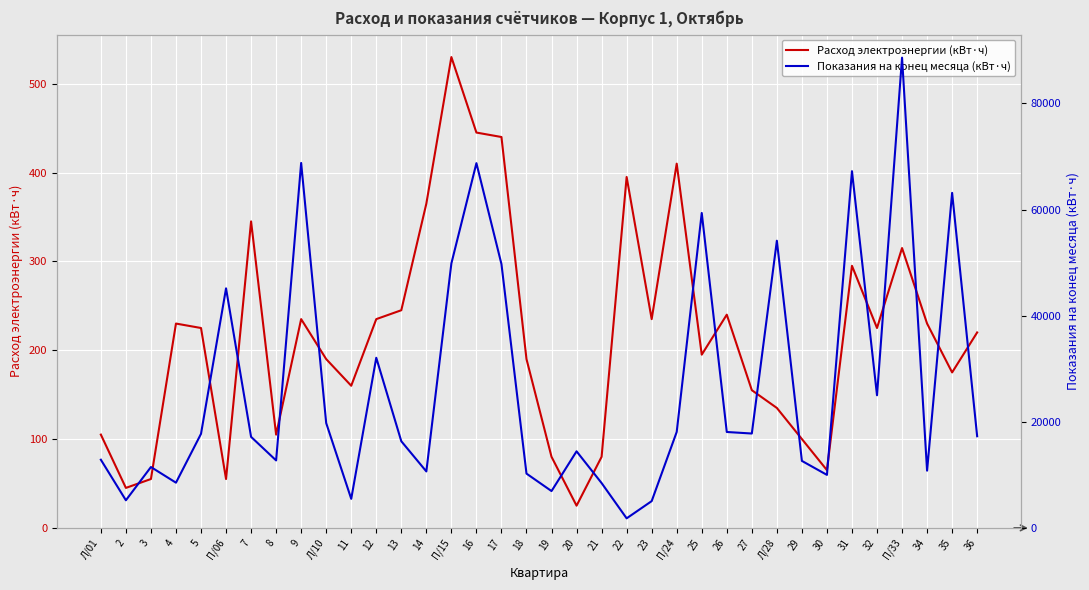

How many distinct data groups are displayed?

2